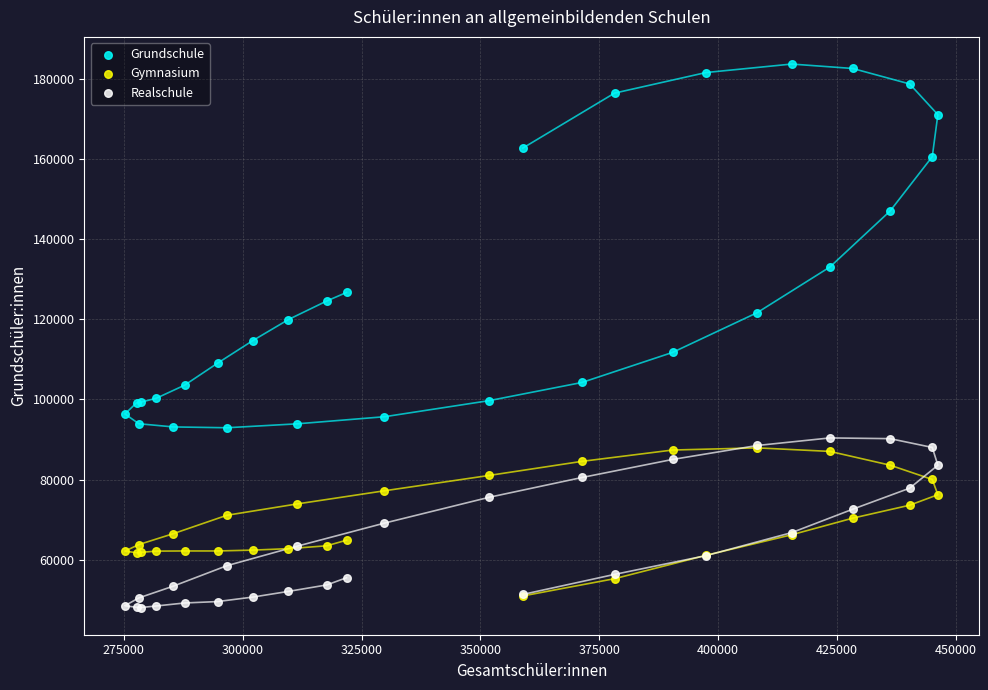

In the Grundschule series, what Y value is closest to 138294?

133035